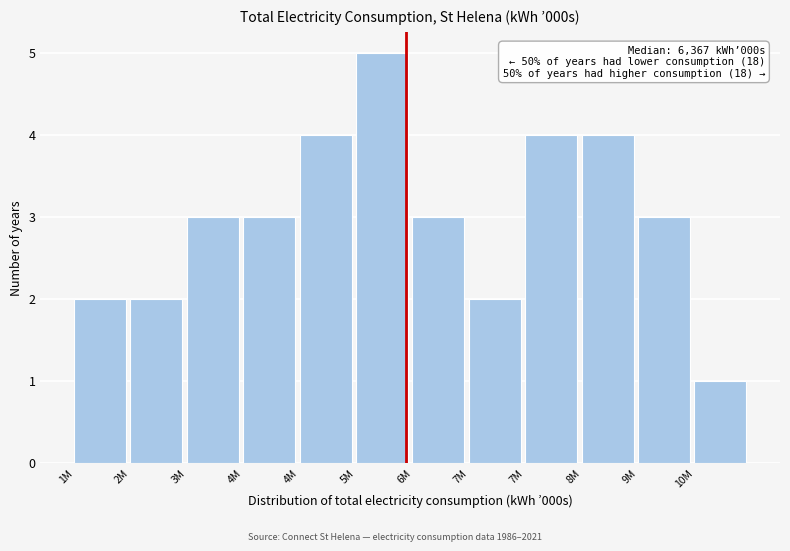

How many data points does each series have?

12